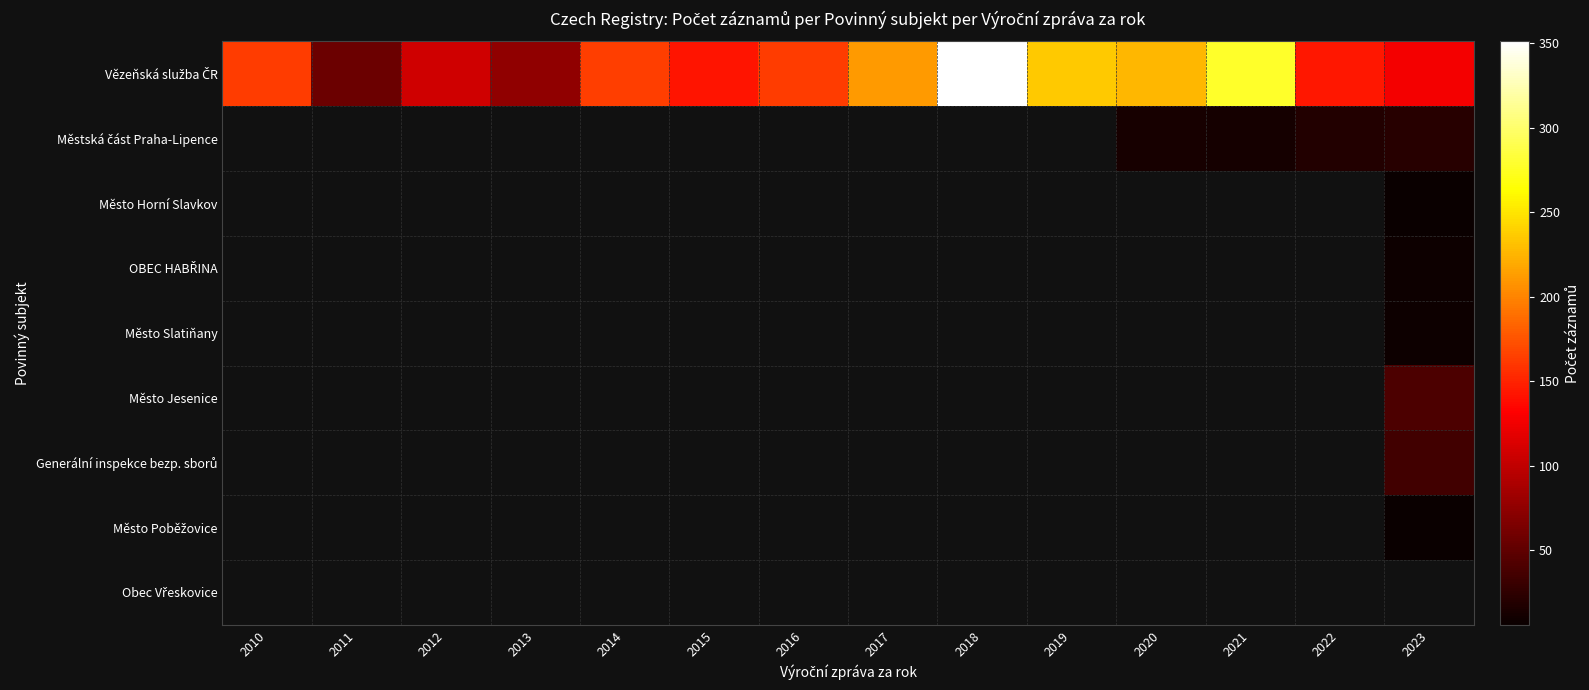

What is the smallest value displayed?

6.0